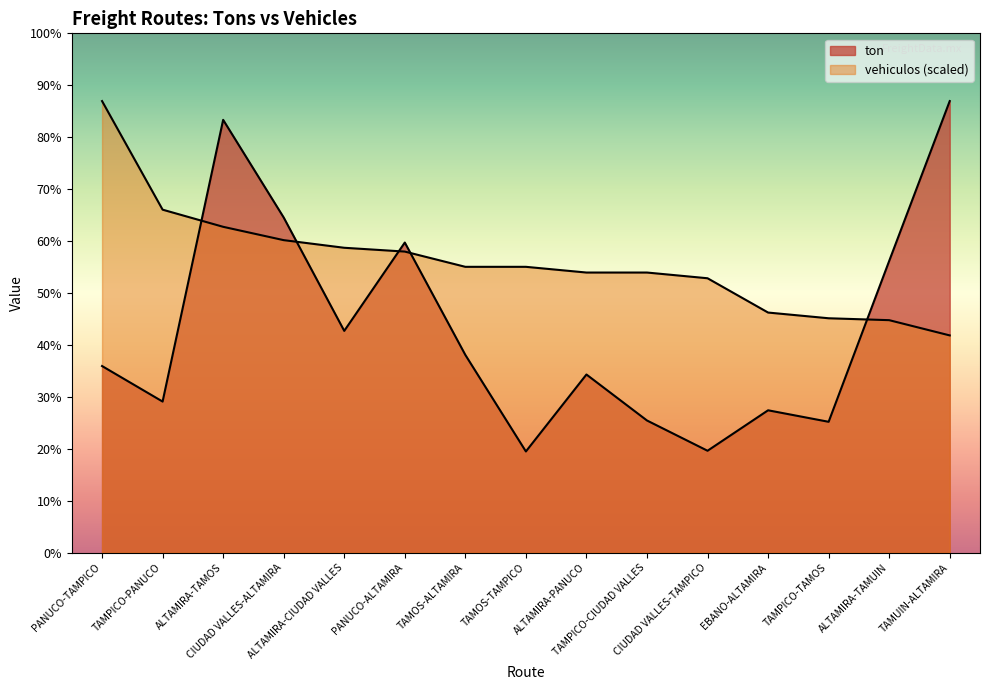

True or false: vehiculos has more than 0 interior local peaks.

False